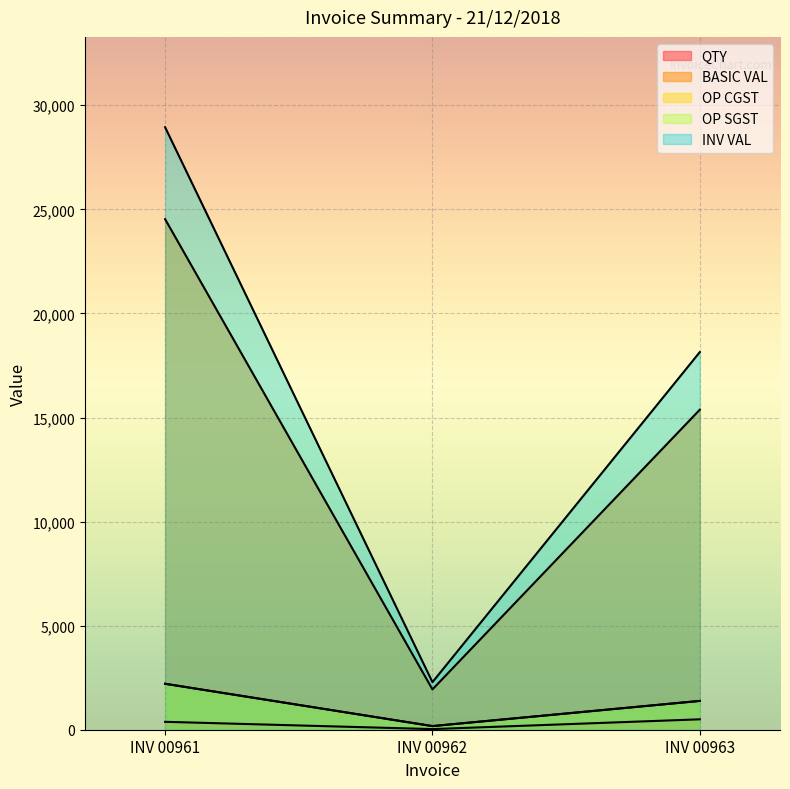

At INV 00962, list the series in order from largest to smallest.

INV VAL, BASIC VAL, OP CGST, OP SGST, QTY